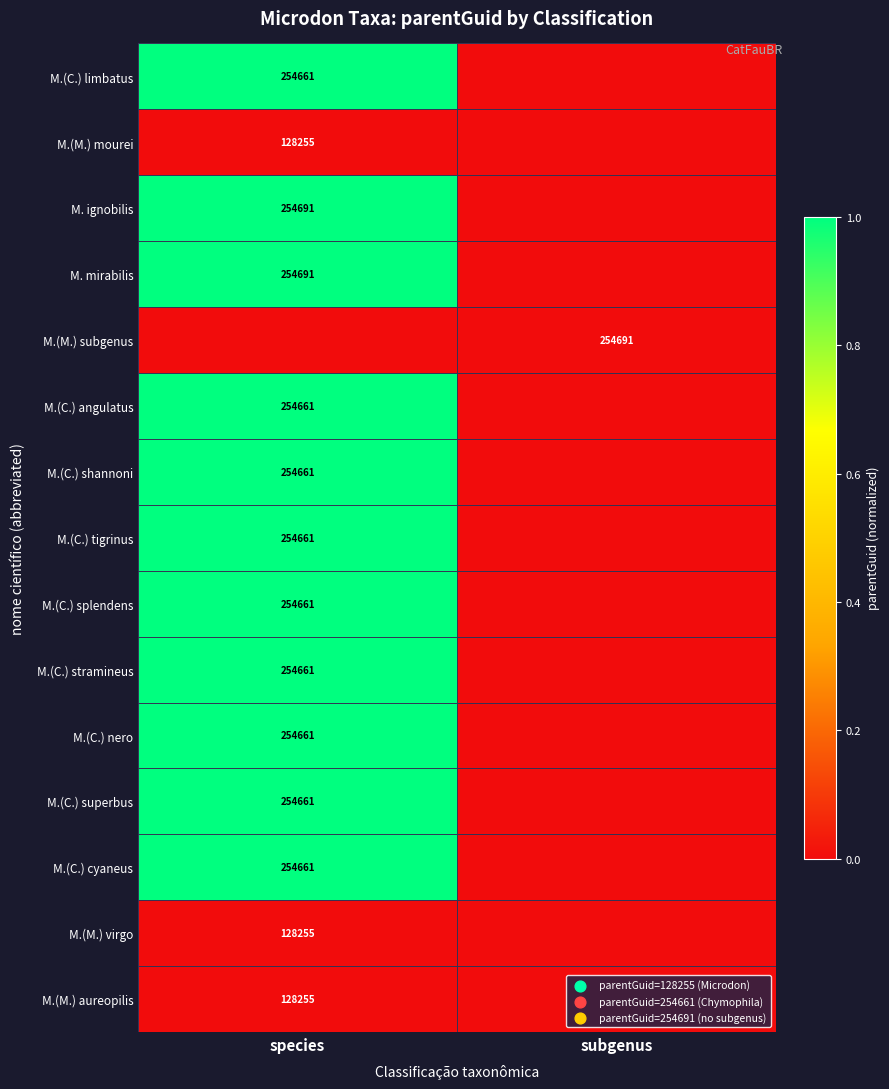

The M.(C.) shannoni series shows 254661 at species. True or false?

True